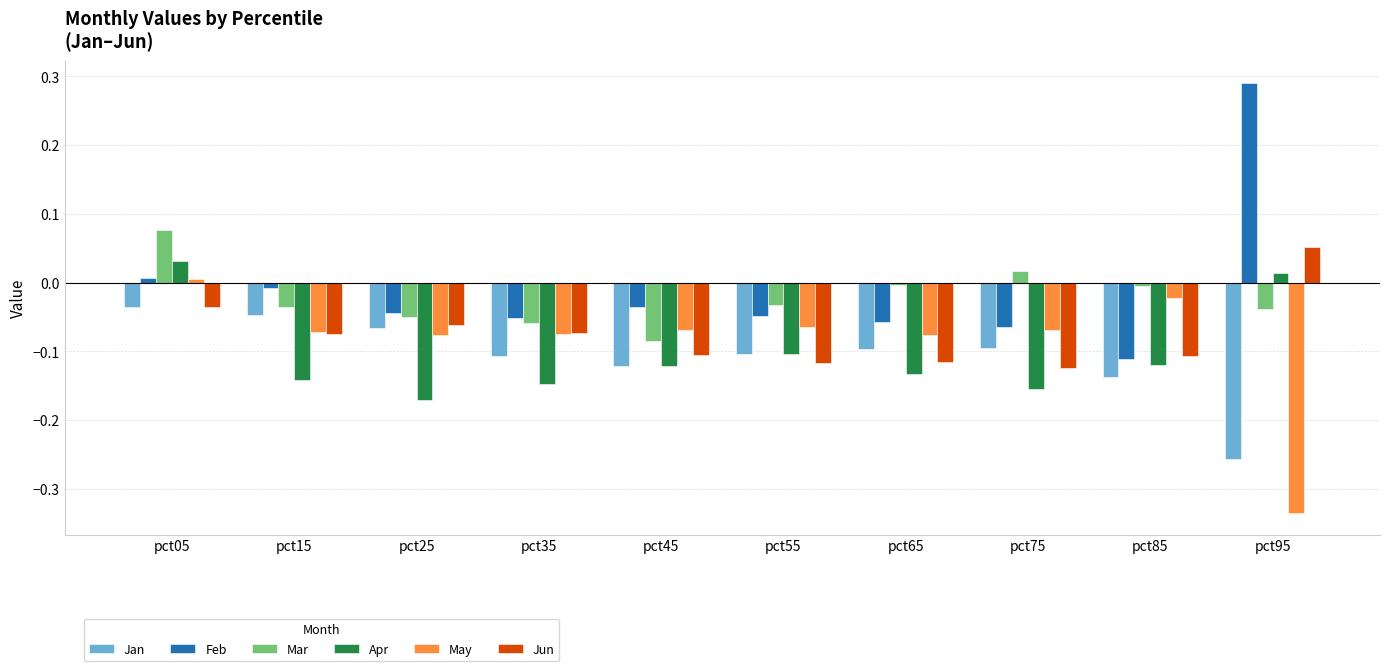

Is it true that Apr equals 0.0 at pct95?

True